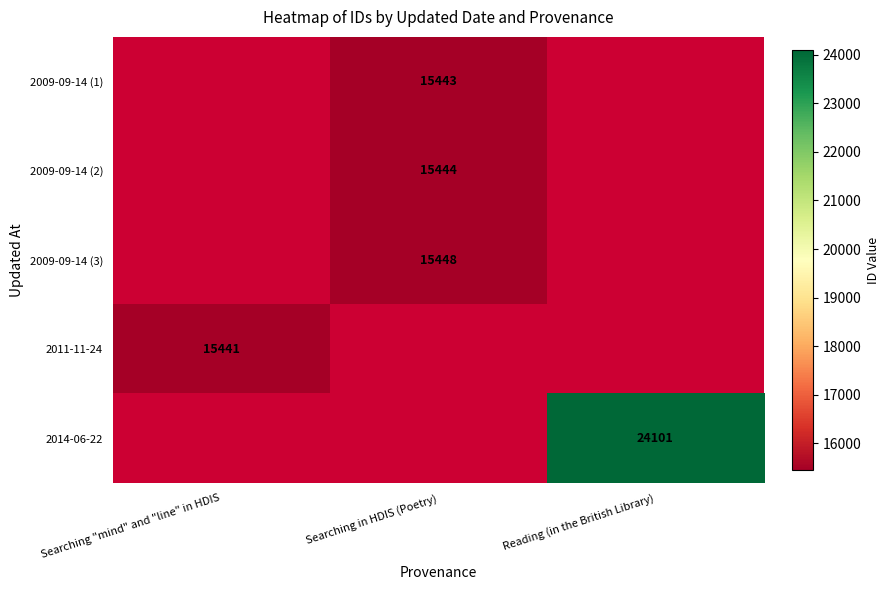

The value of 2009-09-14 (2) at Searching in HDIS (Poetry) is 15444. True or false?

True